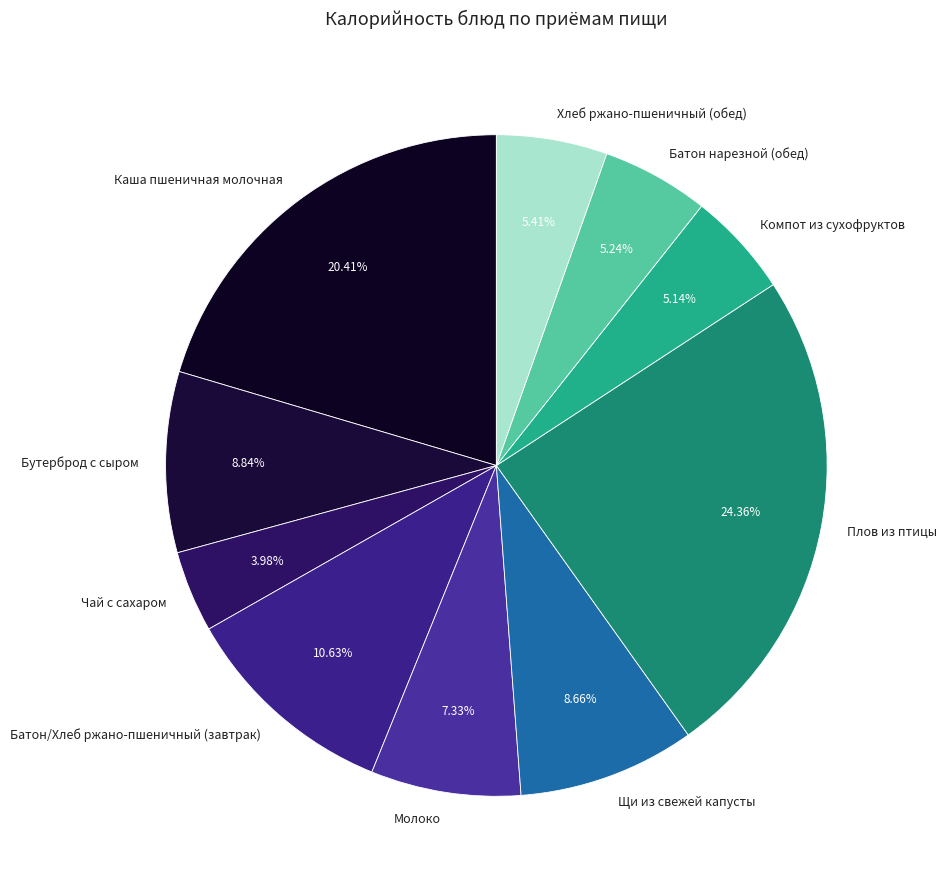

Which has a higher value, Бутерброд с сыром or Чай с сахаром?

Бутерброд с сыром